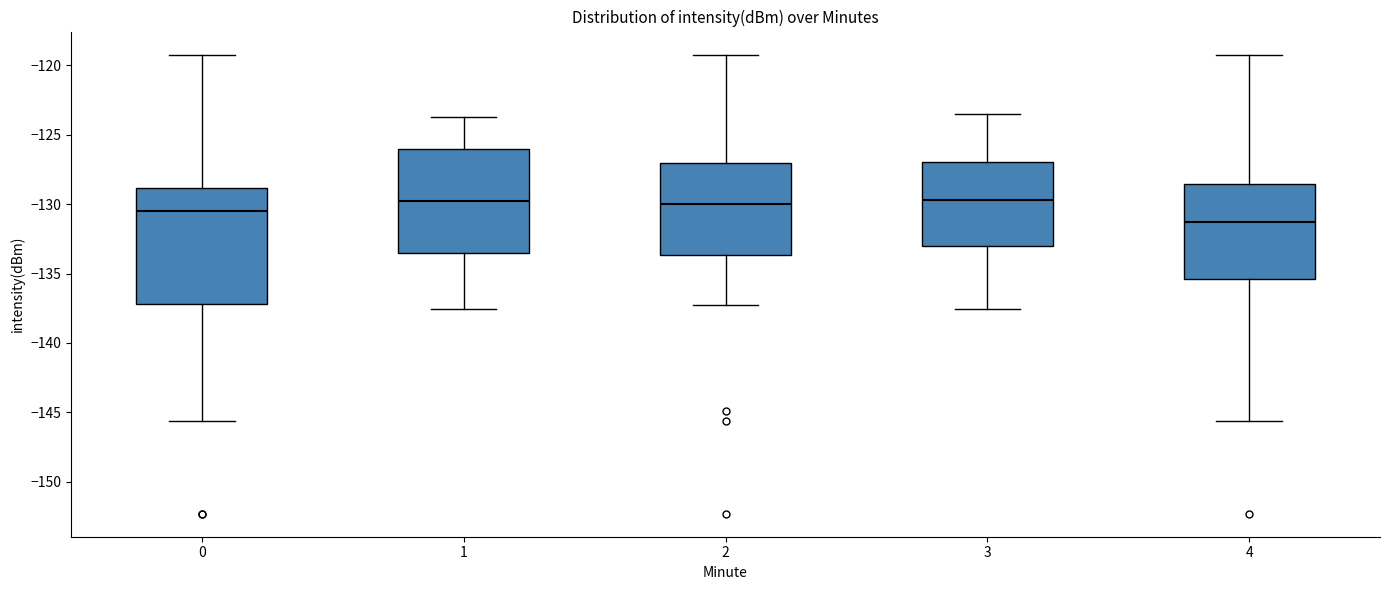

Reading left to right, read every box against the y-axis: the position of its median line, the range the box covers, and the ends of its whiskers. The values are not printed on the chart, so give them approximately, as read against the axis.

0: median -130.5, box -137.0 to -129.0, whiskers -145.5 to -119.0
1: median -129.5, box -133.5 to -126.0, whiskers -137.5 to -123.5
2: median -130.0, box -133.5 to -127.0, whiskers -137.5 to -119.0
3: median -129.5, box -133.0 to -127.0, whiskers -137.5 to -123.5
4: median -131.5, box -135.5 to -128.5, whiskers -145.5 to -119.0